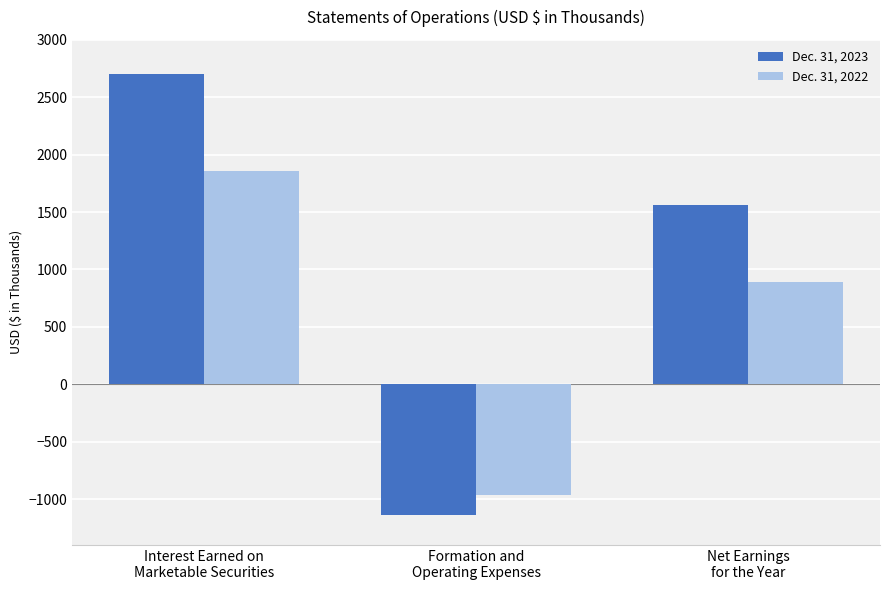

At Net Earnings
for the Year, list the series in order from smallest to largest.

Dec. 31, 2022, Dec. 31, 2023